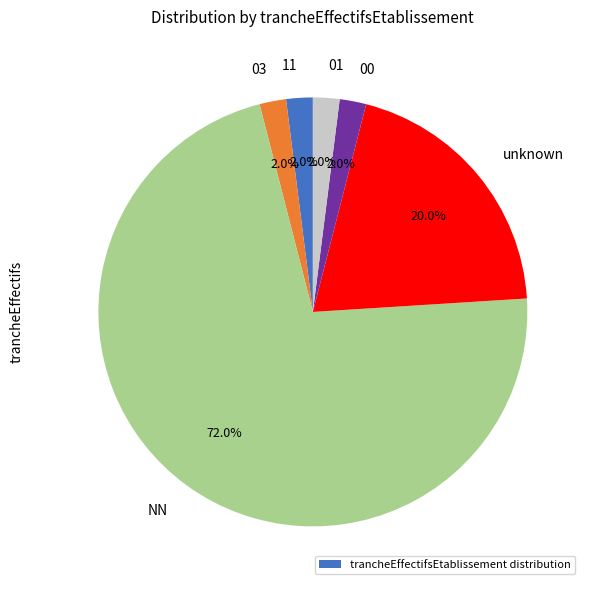

Is there a majority slice in this chart?

Yes